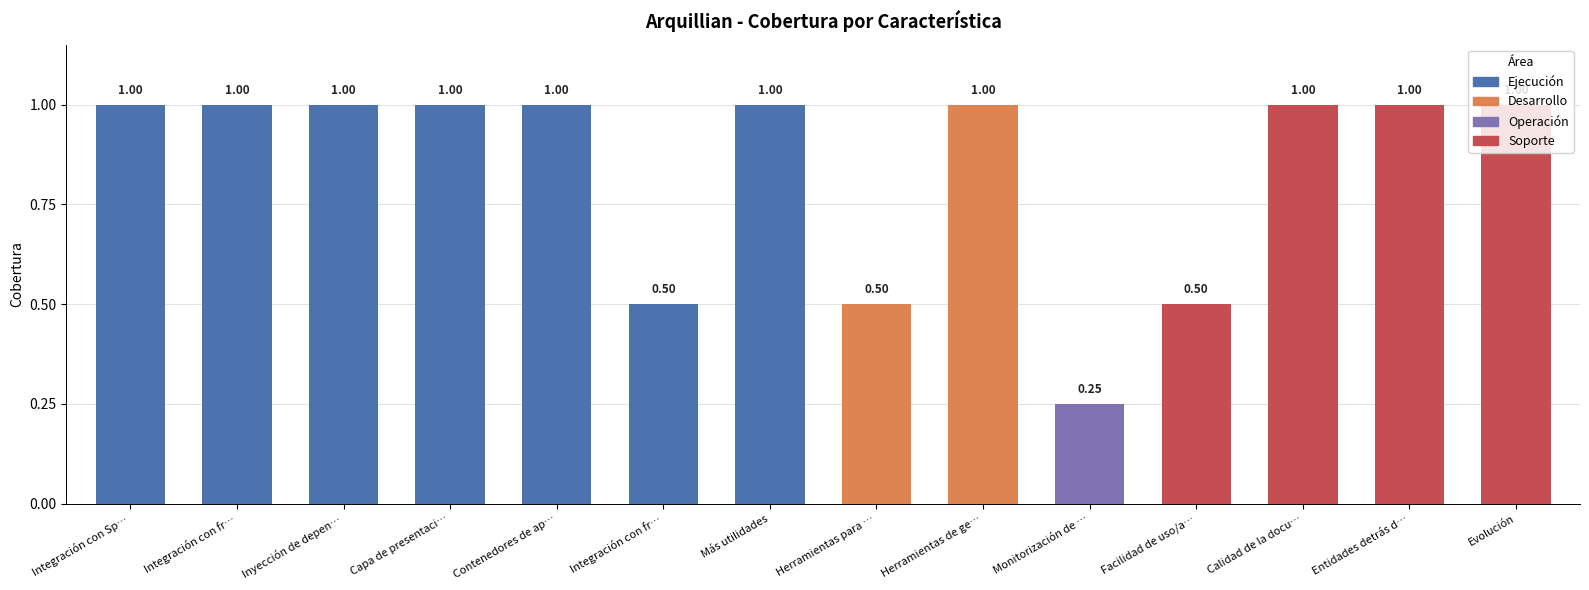

What is the average value?

0.8